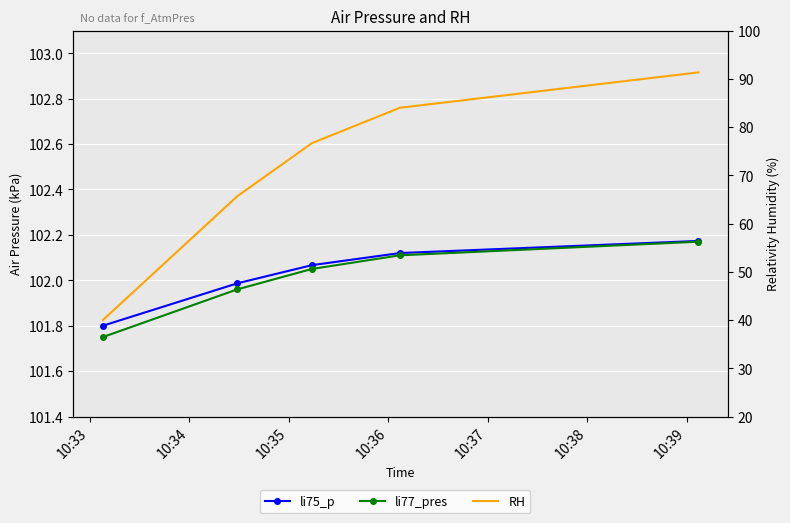

What is the minimum value shown in the chart?

40.0